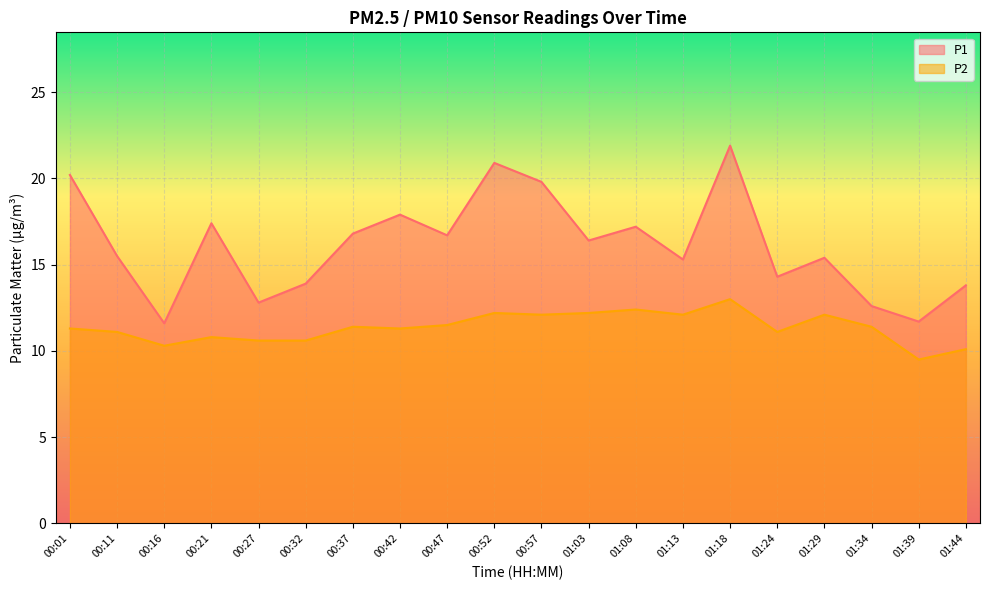

Reading right to left, extract all data points from this chart.

P1: 13.8	11.7	12.6	15.4	14.3	21.9	15.3	17.2	16.4	19.8	20.9	16.7	17.9	16.8	13.9	12.8	17.4	11.6	15.5	20.2
P2: 10.1	9.5	11.4	12.1	11.1	13.0	12.1	12.4	12.2	12.1	12.2	11.5	11.3	11.4	10.6	10.6	10.8	10.3	11.1	11.3